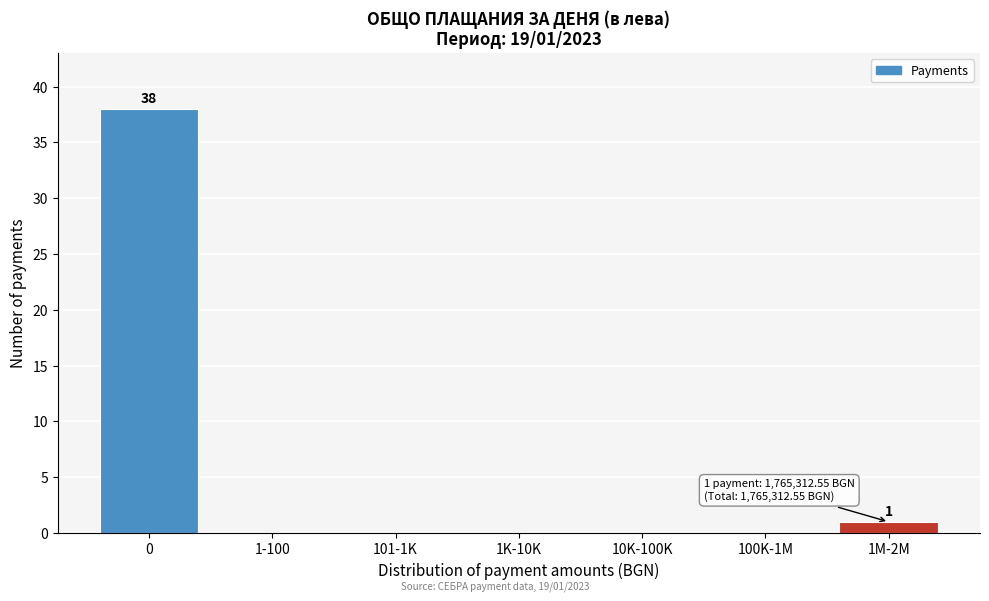

Reading left to right, transcribe all the data shown in this chart.

0=38	1-100=0	101-1K=0	1K-10K=0	10K-100K=0	100K-1M=0	1M-2M=1